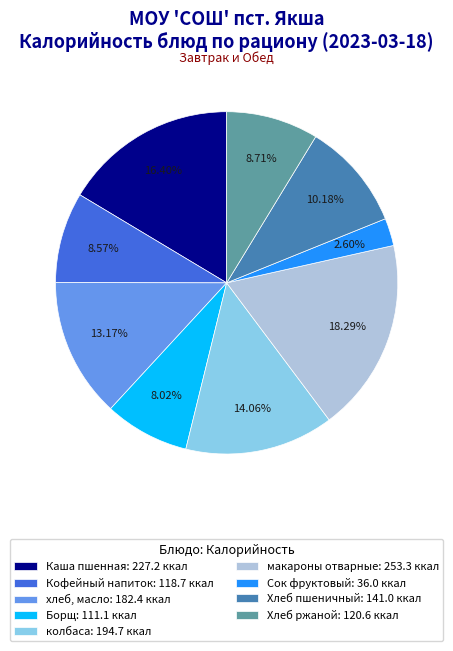

Approximately how many times larger is the value at Сок фруктовый compared to Каша пшенная?

0.2